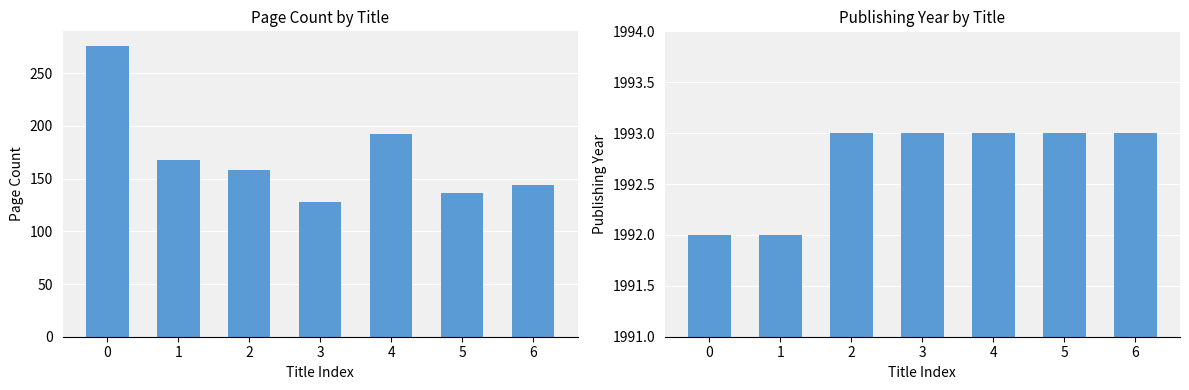

How many bars are there in each group?

2